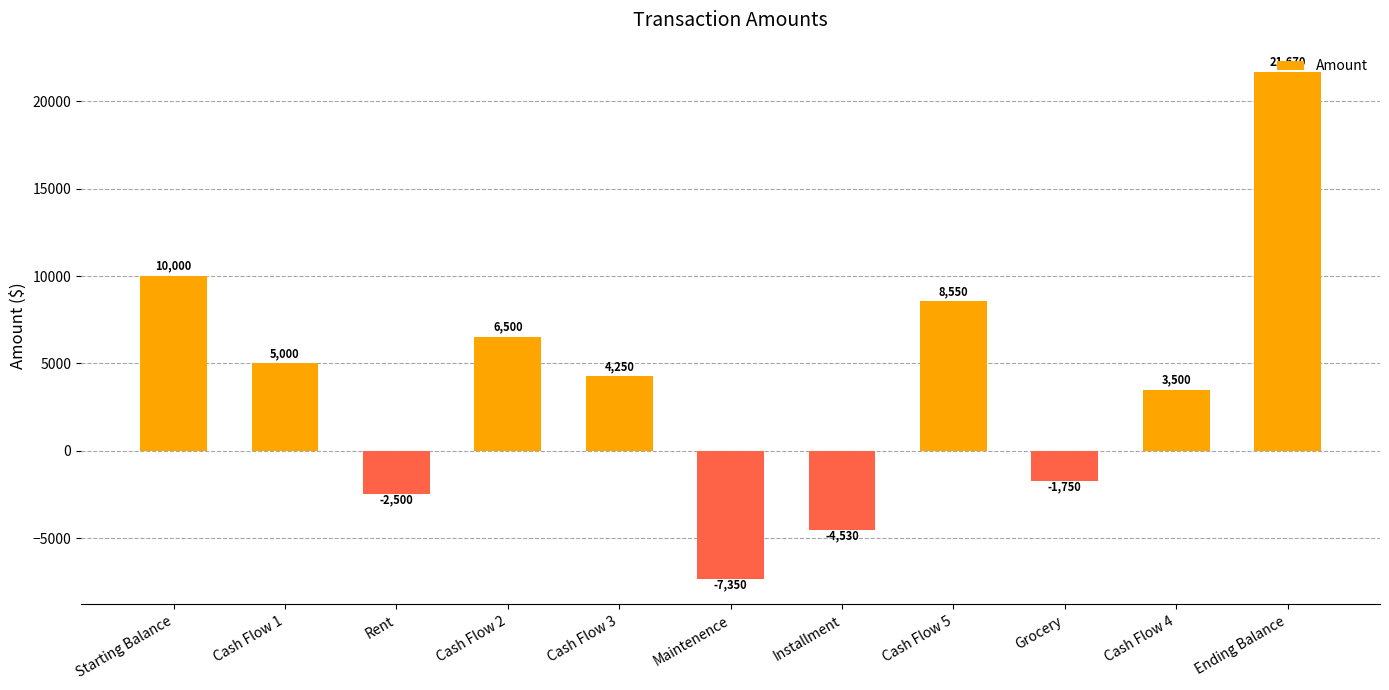

Reading left to right, list all the values displayed in this chart.

Starting Balance=10000	Cash Flow 1=5000	Rent=-2500	Cash Flow 2=6500	Cash Flow 3=4250	Maintenence=-7350	Installment=-4530	Cash Flow 5=8550	Grocery=-1750	Cash Flow 4=3500	Ending Balance=21670